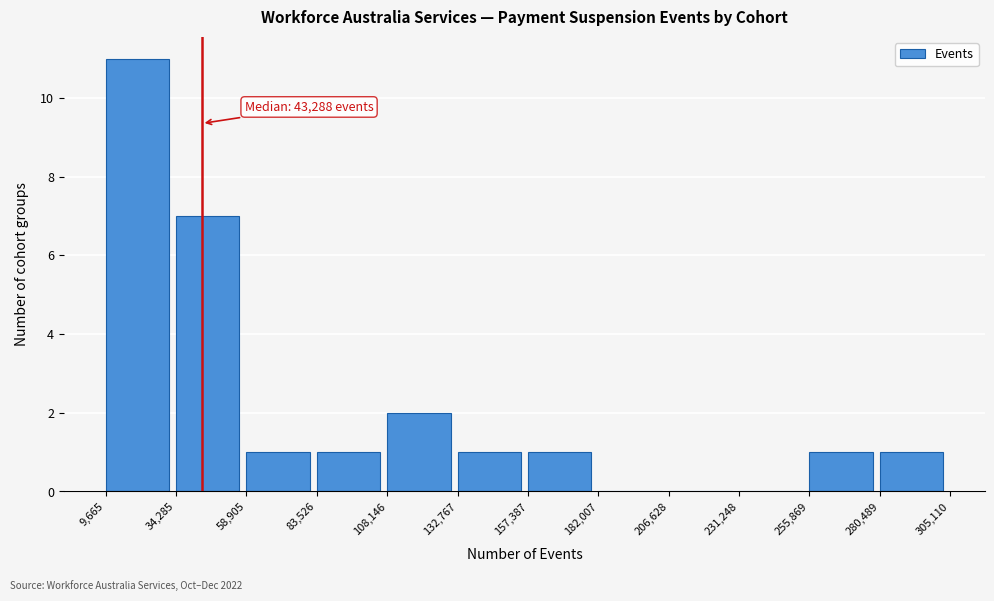

Over which range of the x-axis is the bar tallest?

9,665 to 34,285